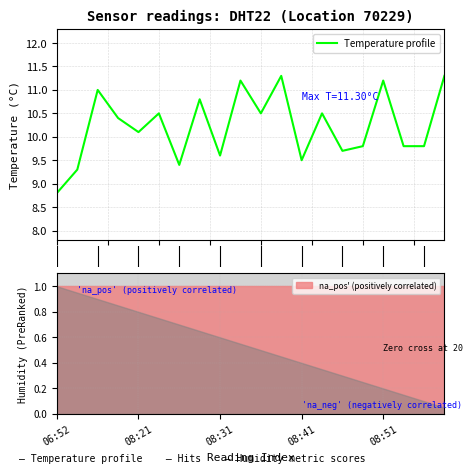

Does the chart display data point markers on the line(s)?

No